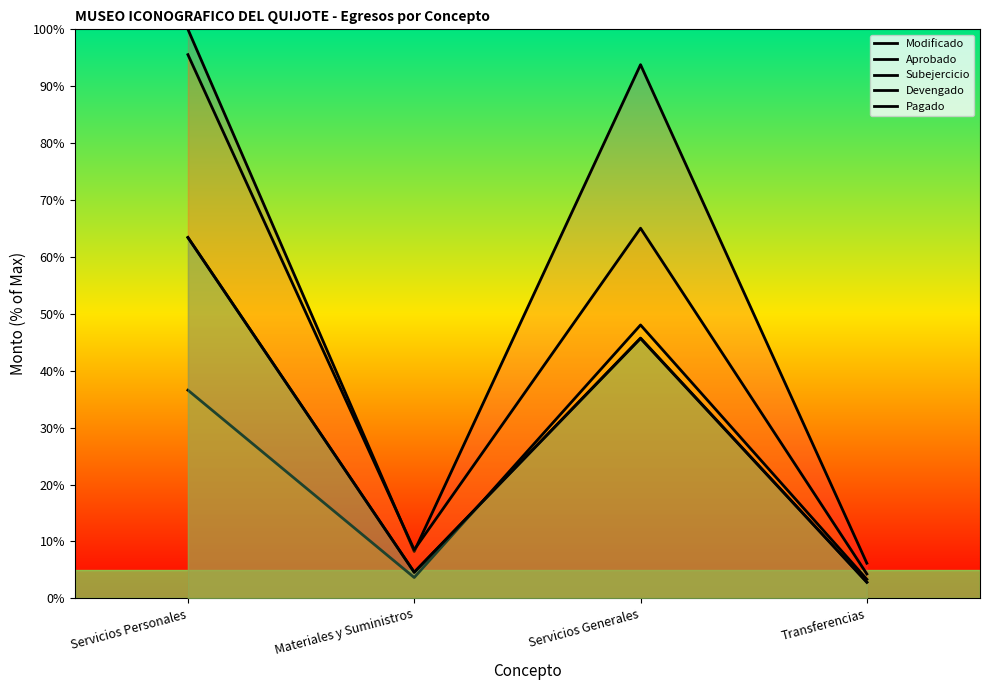

The value of Pagado at Servicios Generales is 14.4. True or false?

False